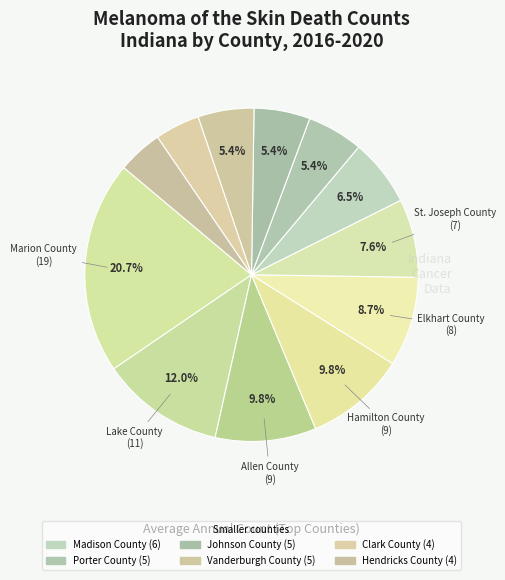

How many segments does this pie chart have?

12